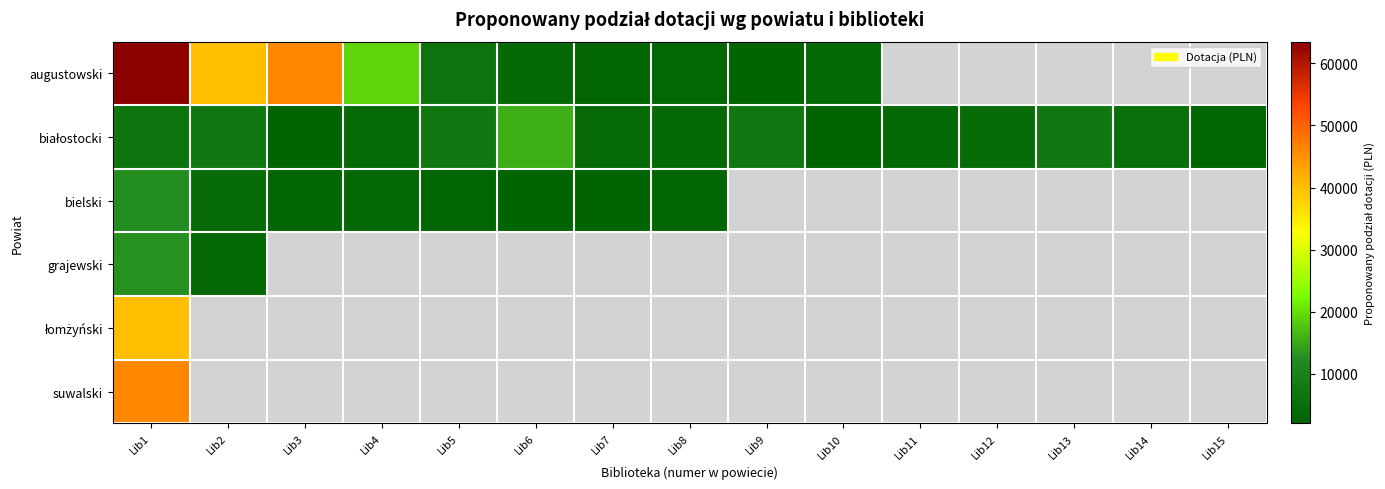

What is the difference between the maximum and minimum values in the grajewski series?

10000.0